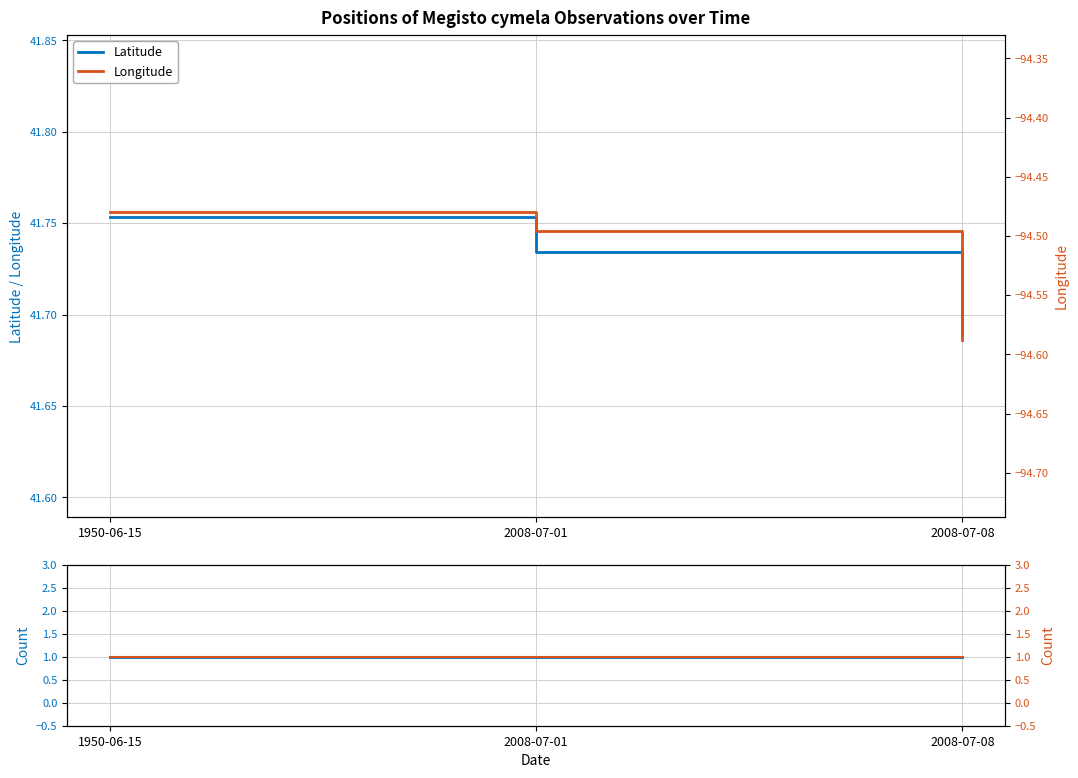

Is it true that Longitude (right) equals -21.2 at 2008-07-01?

False